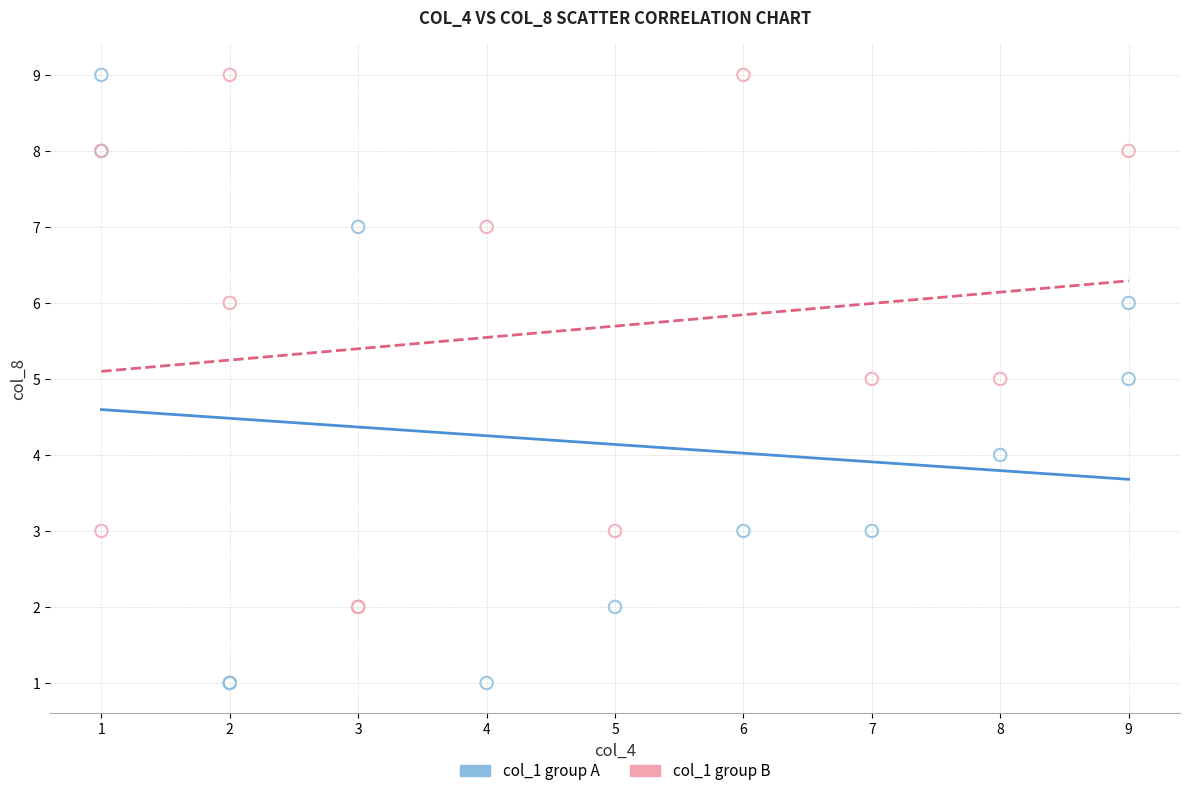

Which series reaches the minimum Y coordinate?

col_1 group A